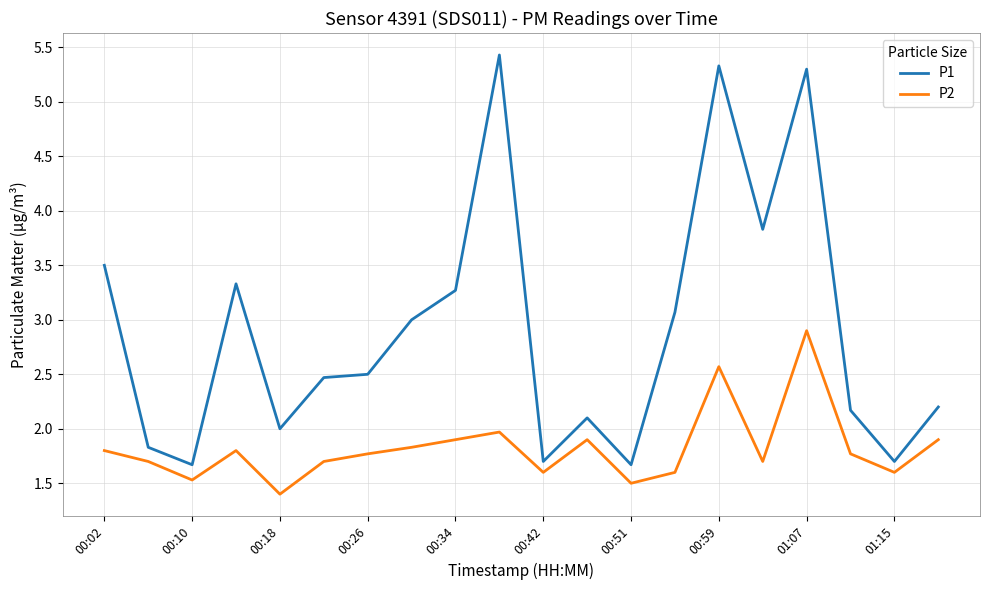

What are all the series names shown in the legend?

P1, P2